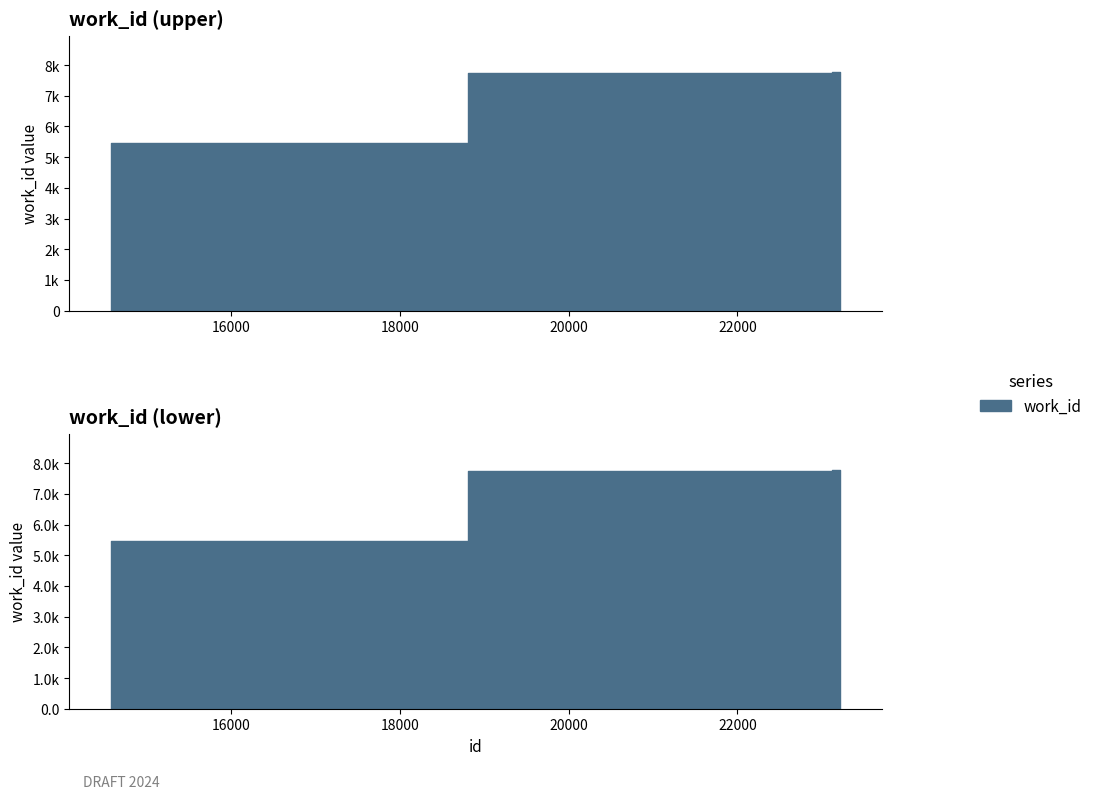

What value does the data have at 14581, to the nearest 100?

5500